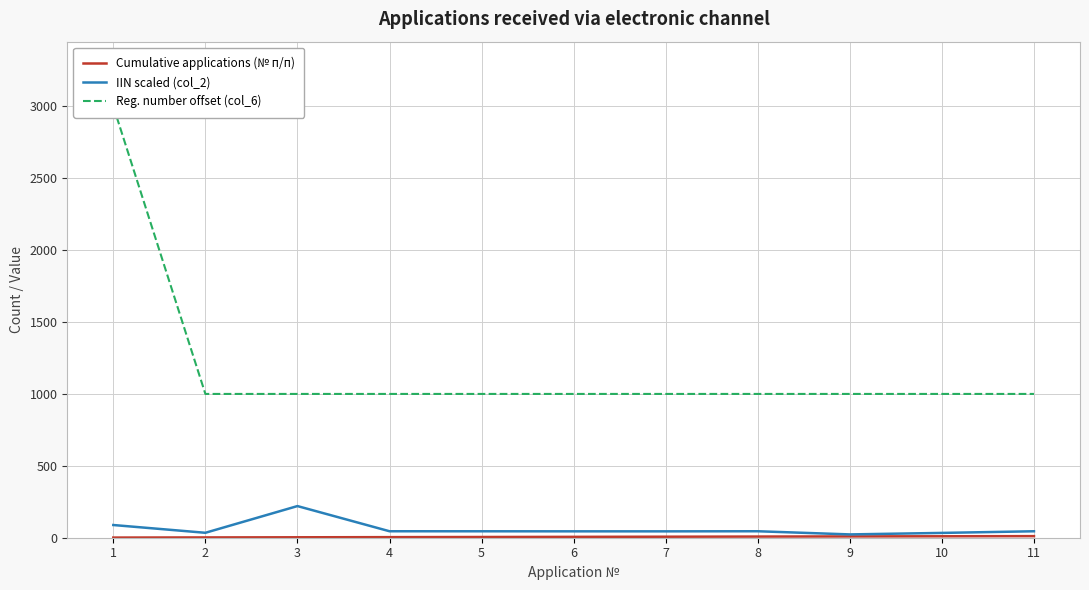

What is the value of the Cumulative applications (№ п/п) point at the 11th from the left?

11.0